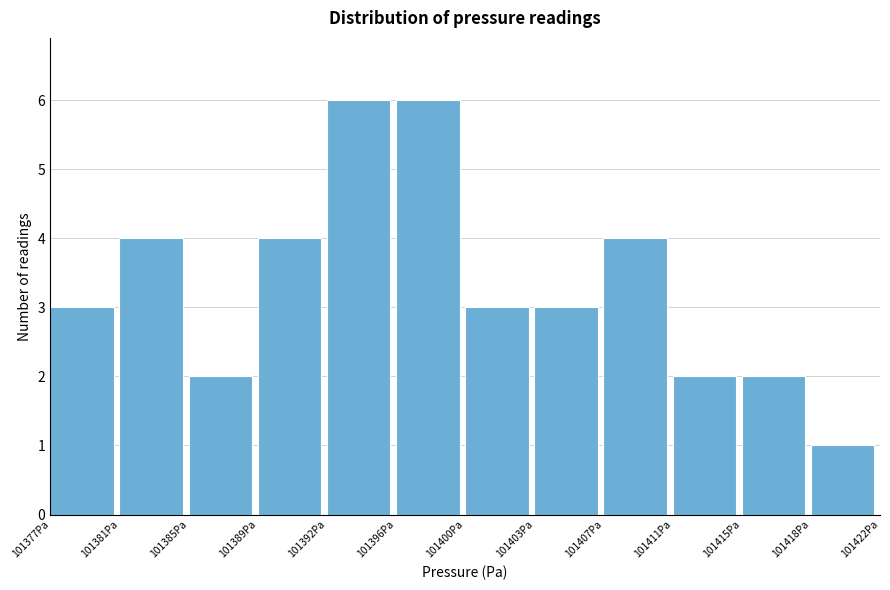

Reading left to right, transcribe all the data shown in this chart.

101377Pa=3	101381Pa=4	101385Pa=2	101389Pa=4	101392Pa=6	101396Pa=6	101400Pa=3	101403Pa=3	101407Pa=4	101411Pa=2	101415Pa=2	101418Pa=1